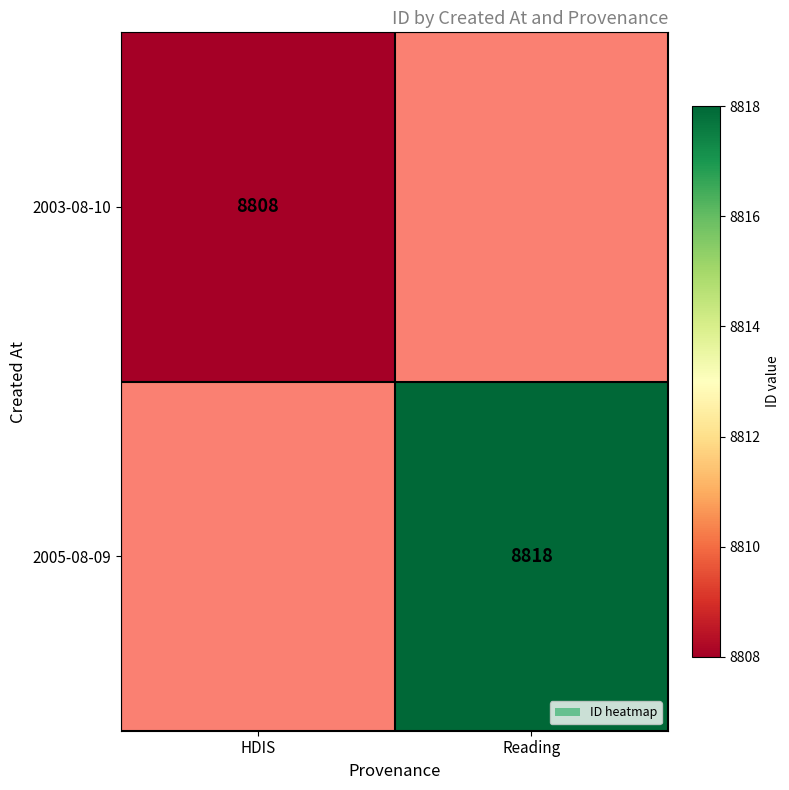

The value of 2003-08-10 at HDIS is 15205. True or false?

False